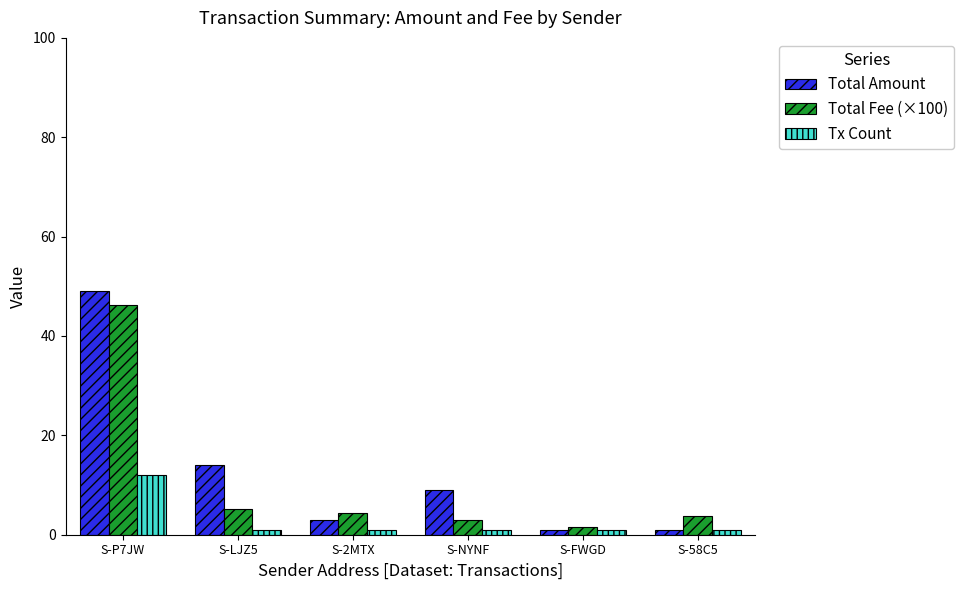

How many data points does each series have?

6